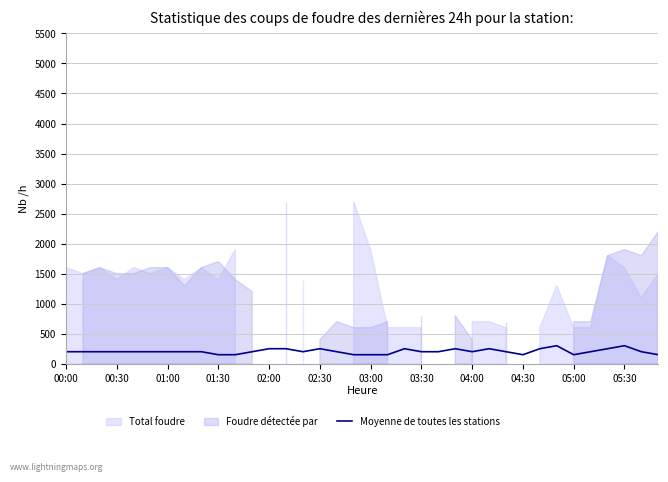

How many points are lower than both their immediate neighbors (excluding endpoints)?

4